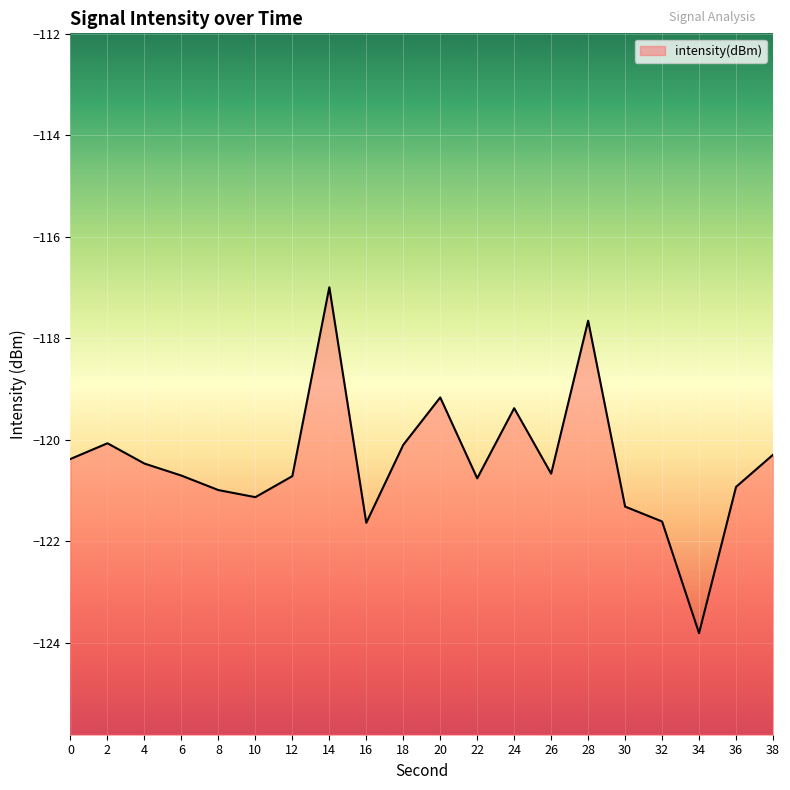

The chart shows a value of -195.7 at 34. True or false?

False